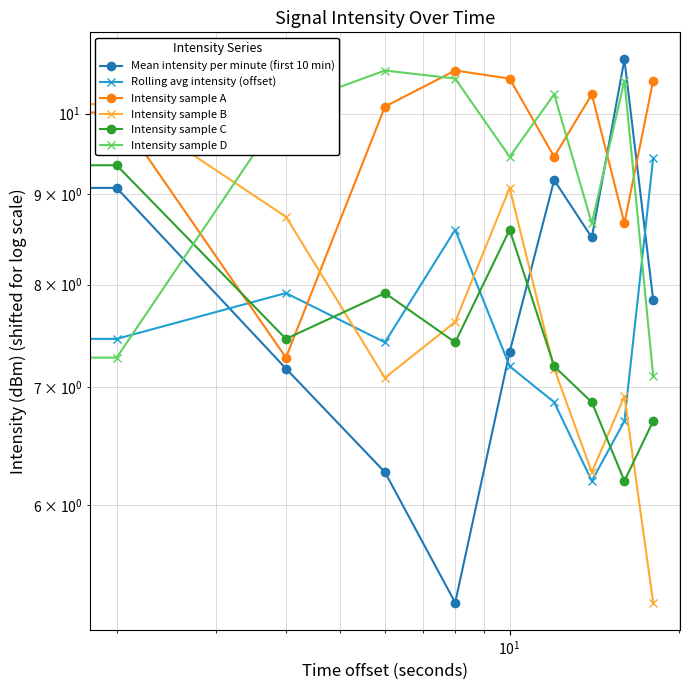

True or false: Rolling avg intensity (offset) and Mean intensity per minute (first 10 min) cross at least once.

True